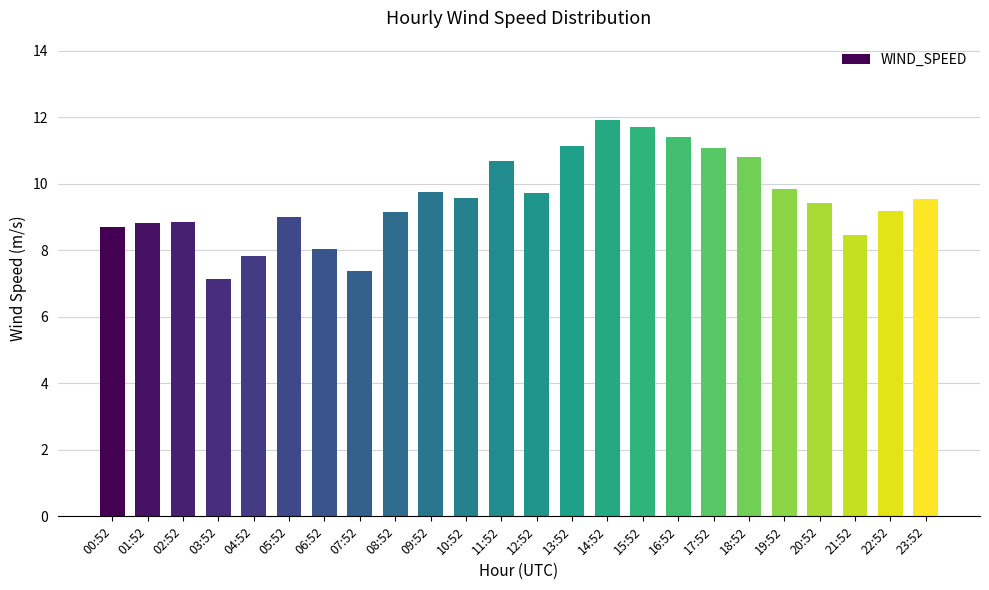

What is the sum of all values?

229.1